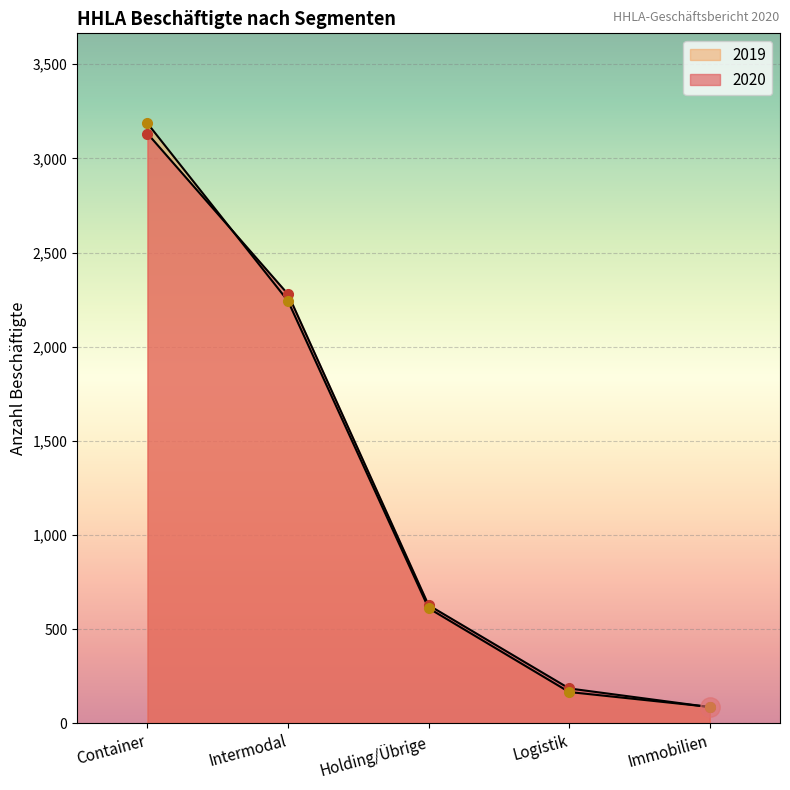

What is the label of the 5th point from the right?

Container